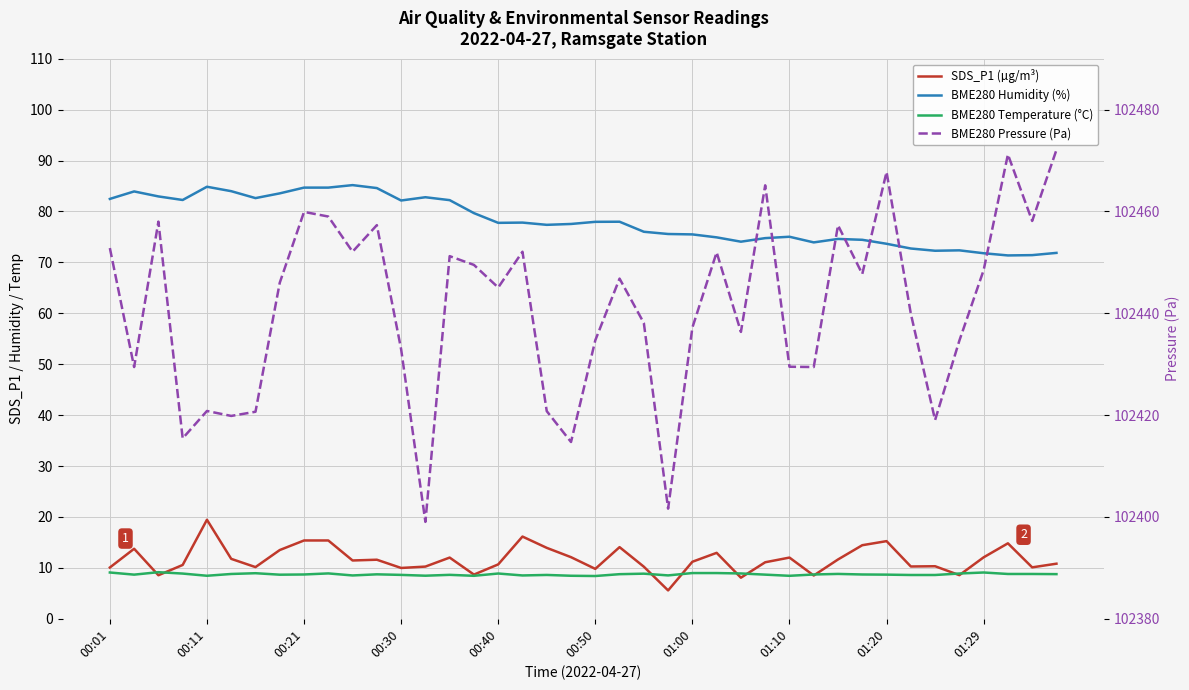

What is the average value of the SDS_P1 (µg/m³) series?

11.7